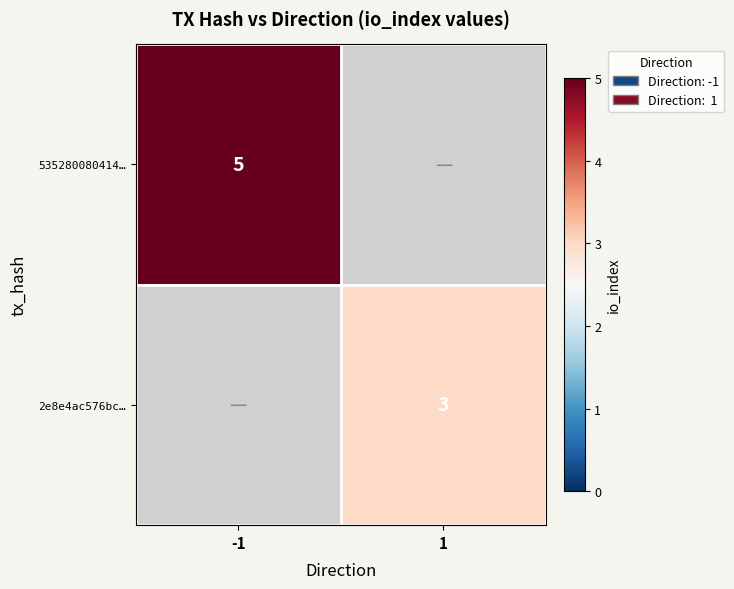

Is it true that 2e8e4ac576bc… equals 3 at 1?

True